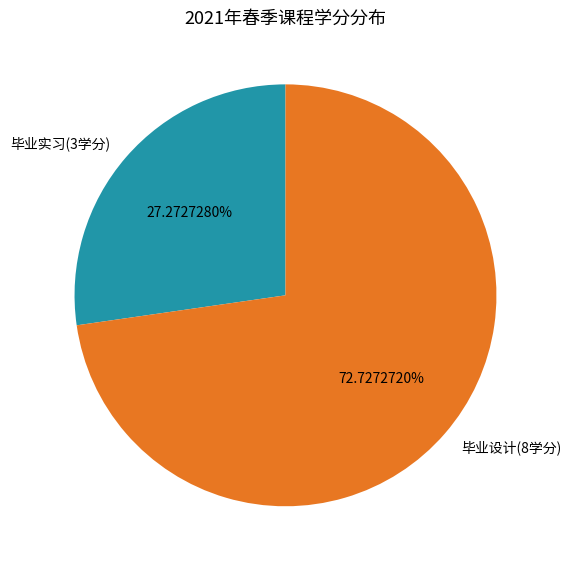

Does any single category account for the majority?

Yes